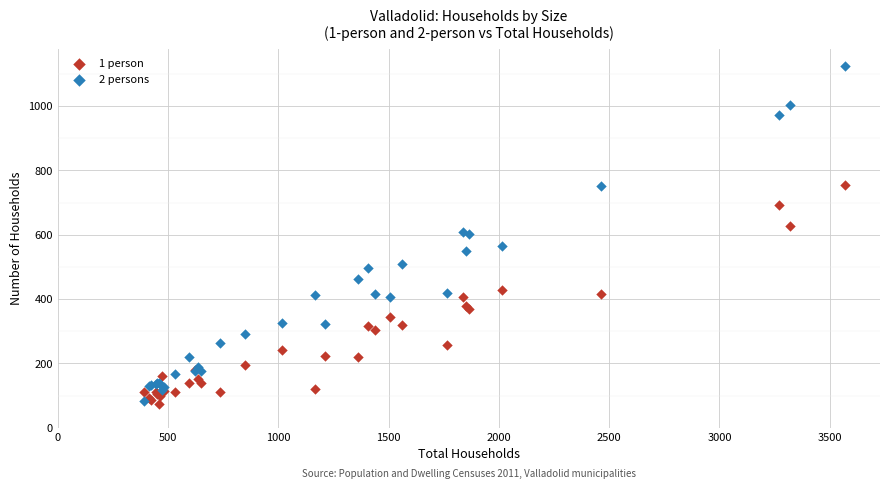

What are all the series names shown in the legend?

1 person, 2 persons